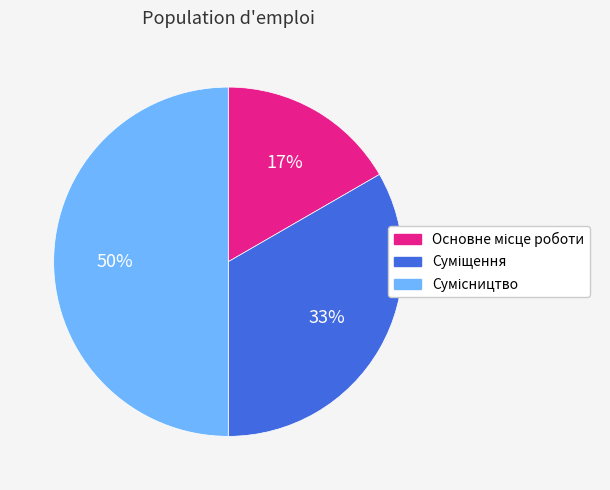

To the nearest percent, what is the difference between the largest and smallest slice percentages?

33%